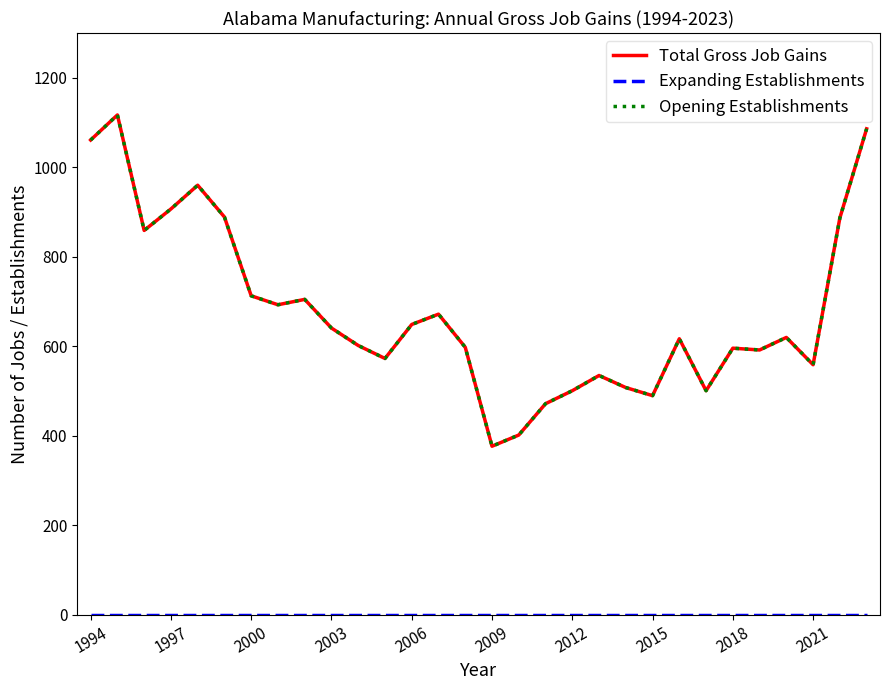

True or false: Expanding Establishments and Total Gross Job Gains cross at least once.

False